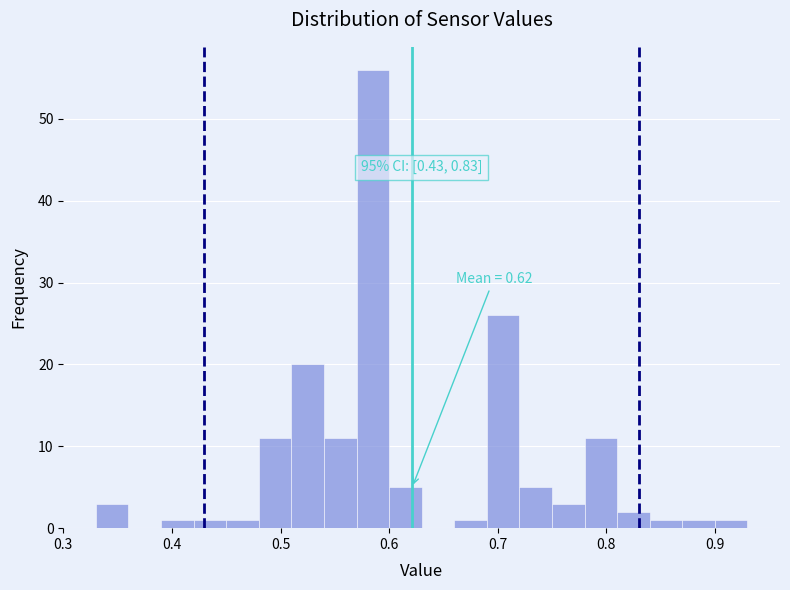

Around what value on the x-axis is the tallest bar? Give the approximate position of its centre, as read against the axis.

0.59